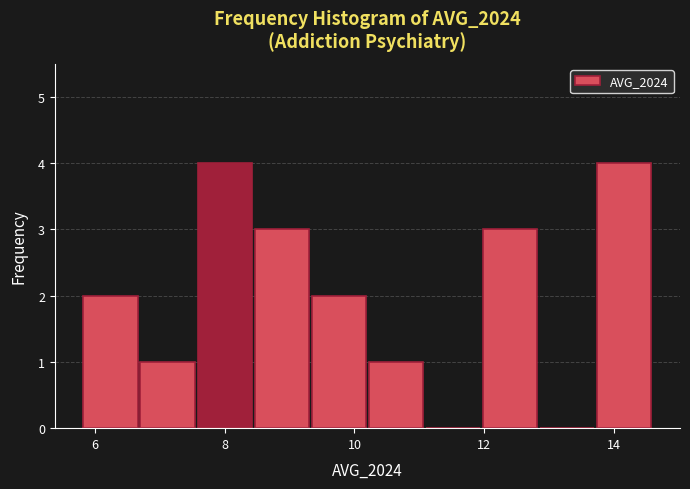

Reading left to right, transcribe this chart: for each bar, give the range it covers on the x-axis and its height. Neither the bar edges nor the heights are printed on the chart, so give them approximately, as read against the axes.

5.80 to 6.68: 2
6.68 to 7.56: 1
7.56 to 8.44: 4
8.44 to 9.32: 3
9.32 to 10.20: 2
10.20 to 11.08: 1
11.08 to 11.96: 0
11.96 to 12.84: 3
12.84 to 13.72: 0
13.72 to 14.60: 4